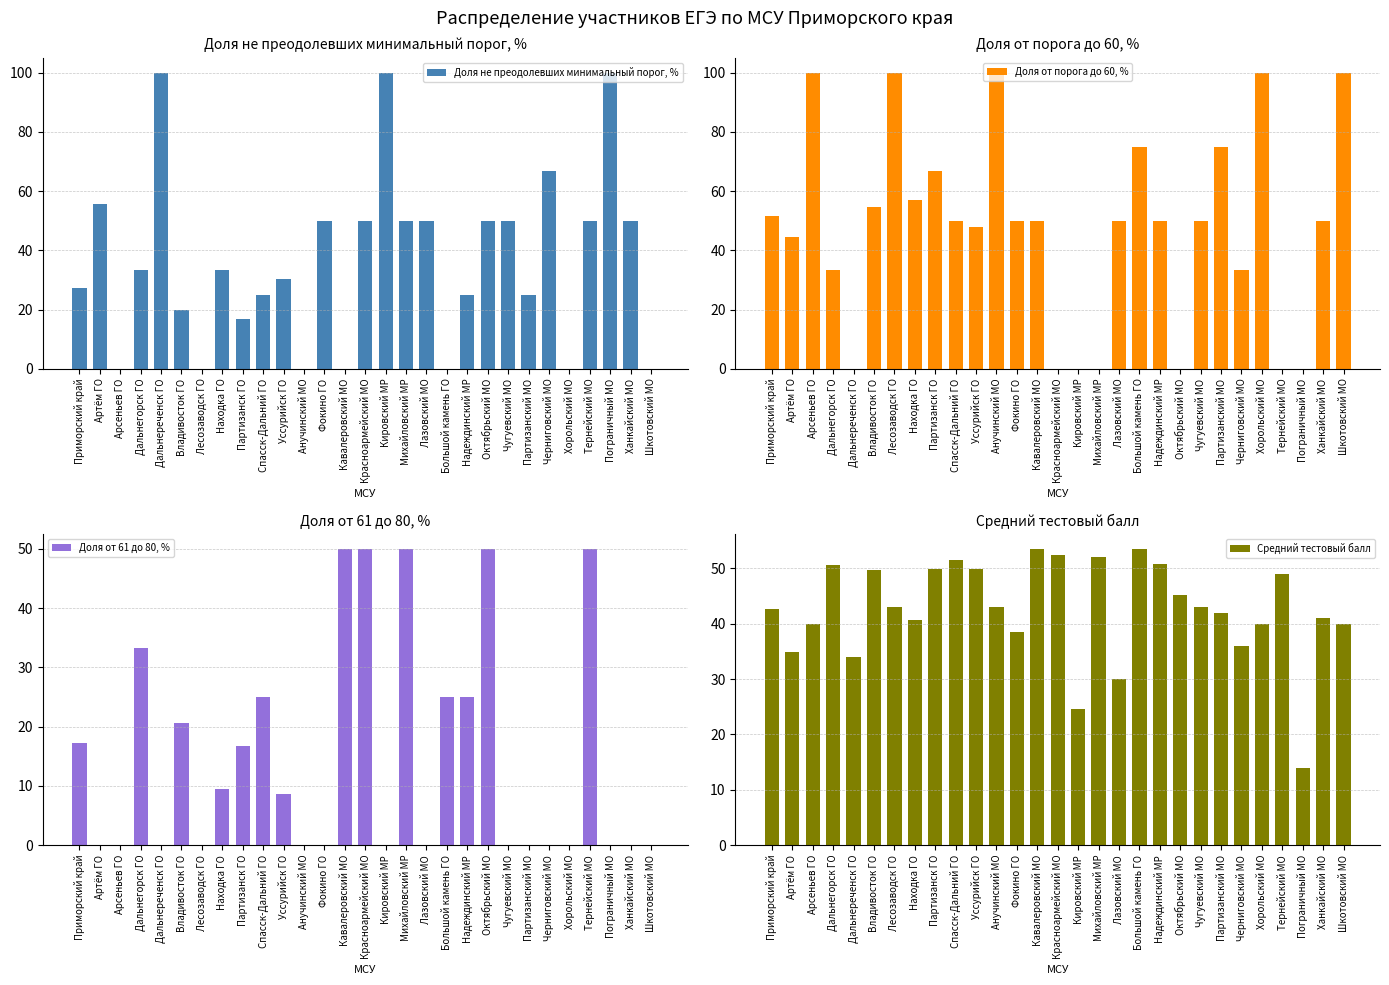

At how many categories does at least one series exceed 27?

29